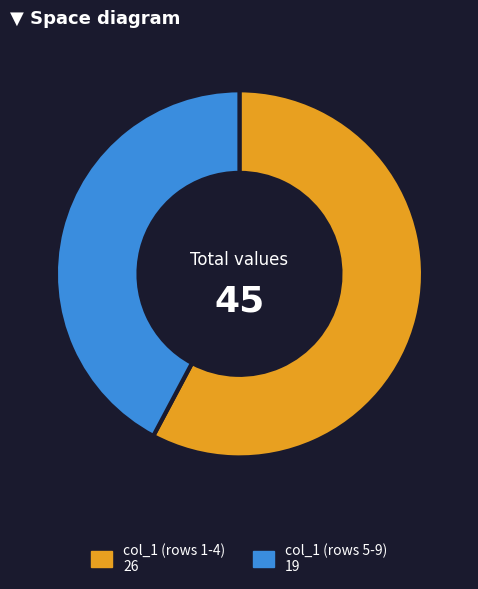

How many slices are in this pie chart?

2